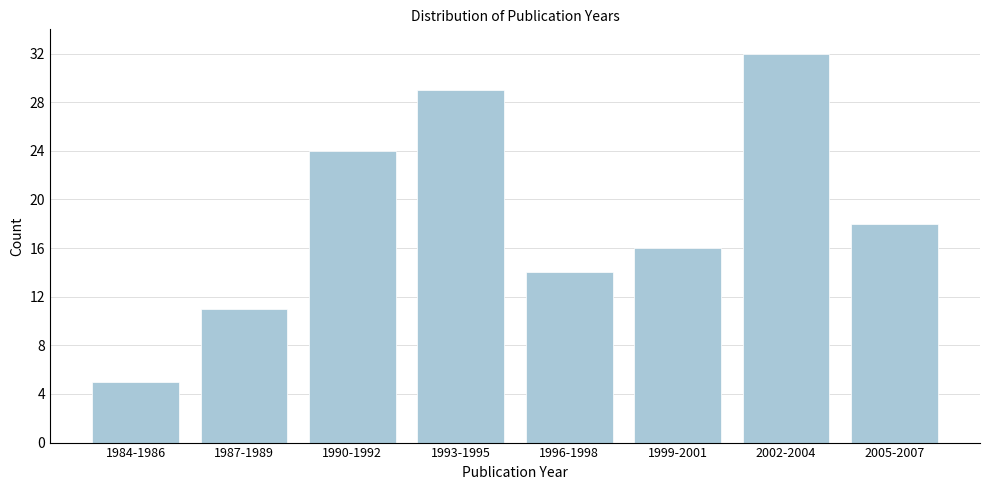

Reading left to right, transcribe all the data shown in this chart.

5	11	24	29	14	16	32	18